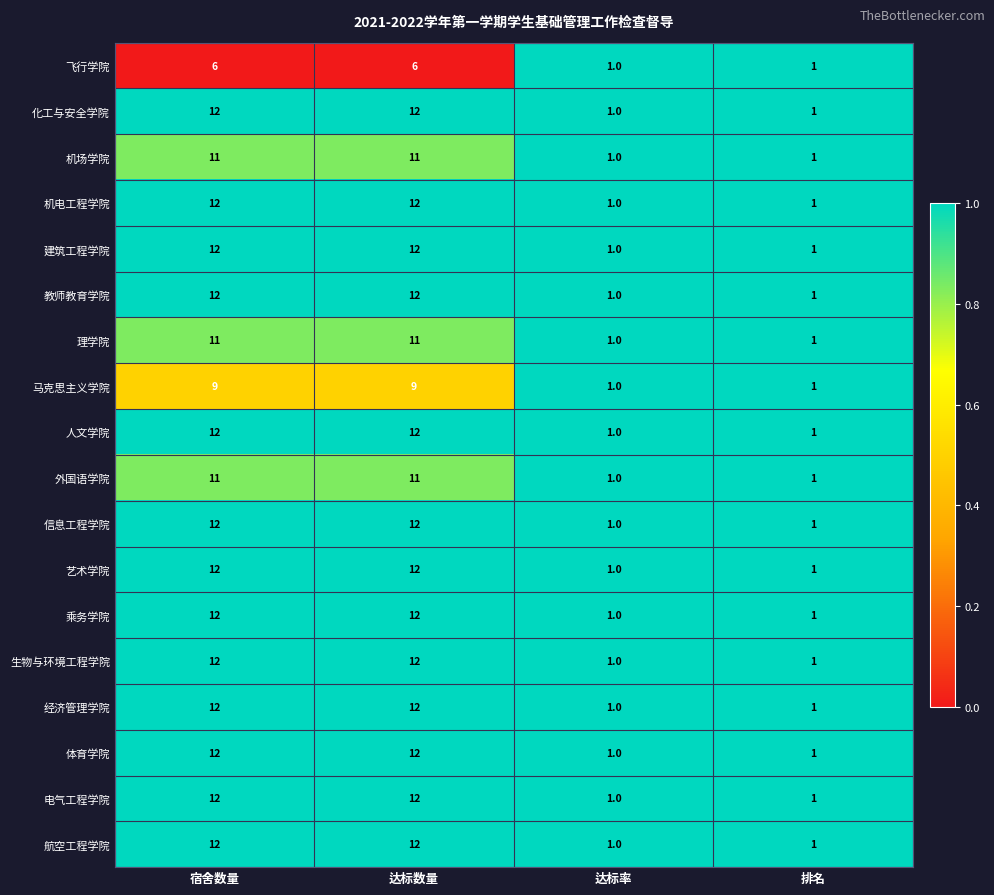

What is the difference between the maximum and second lowest values in the 经济管理学院 series?

11